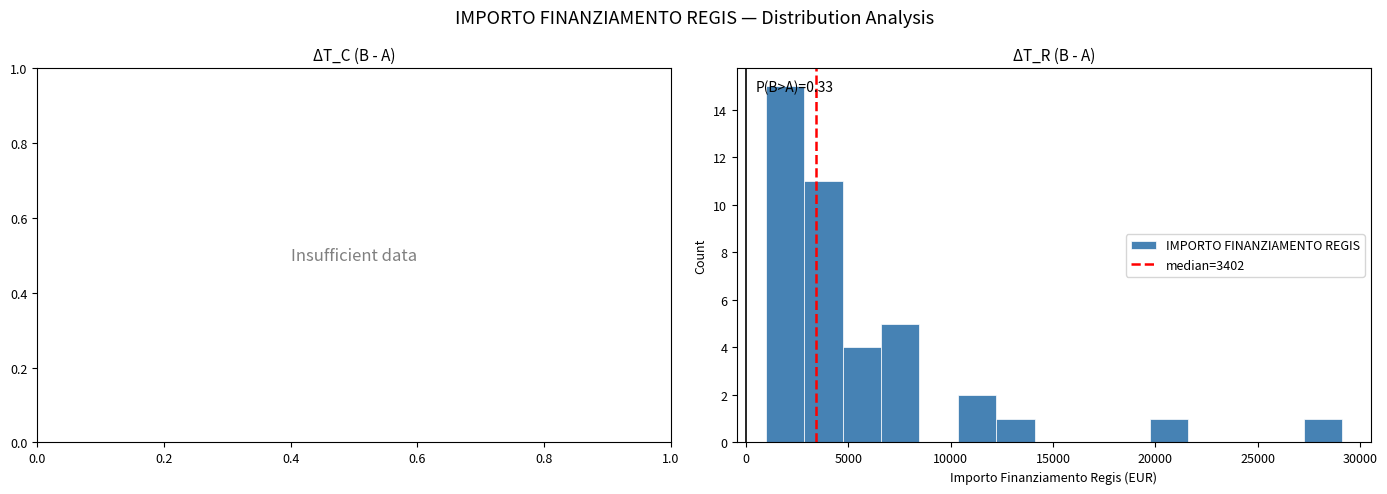

Read against the x-axis, roughly where is the centre of the tallest bar?

2000